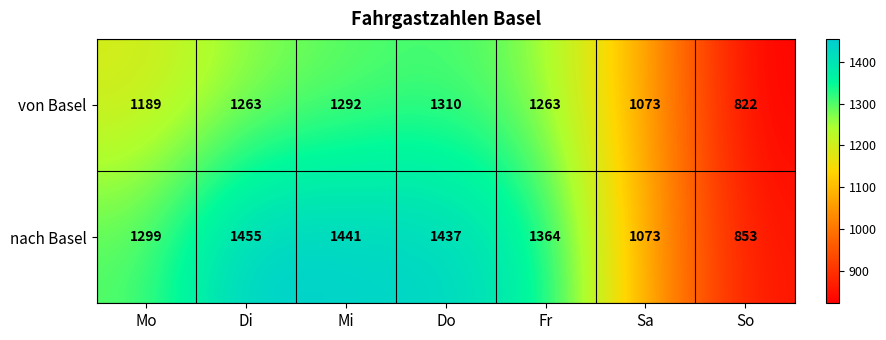

Reading left to right, what are all the values shown in this chart?

von Basel: 1189	1263	1292	1310	1263	1073	822
nach Basel: 1299	1455	1441	1437	1364	1073	853